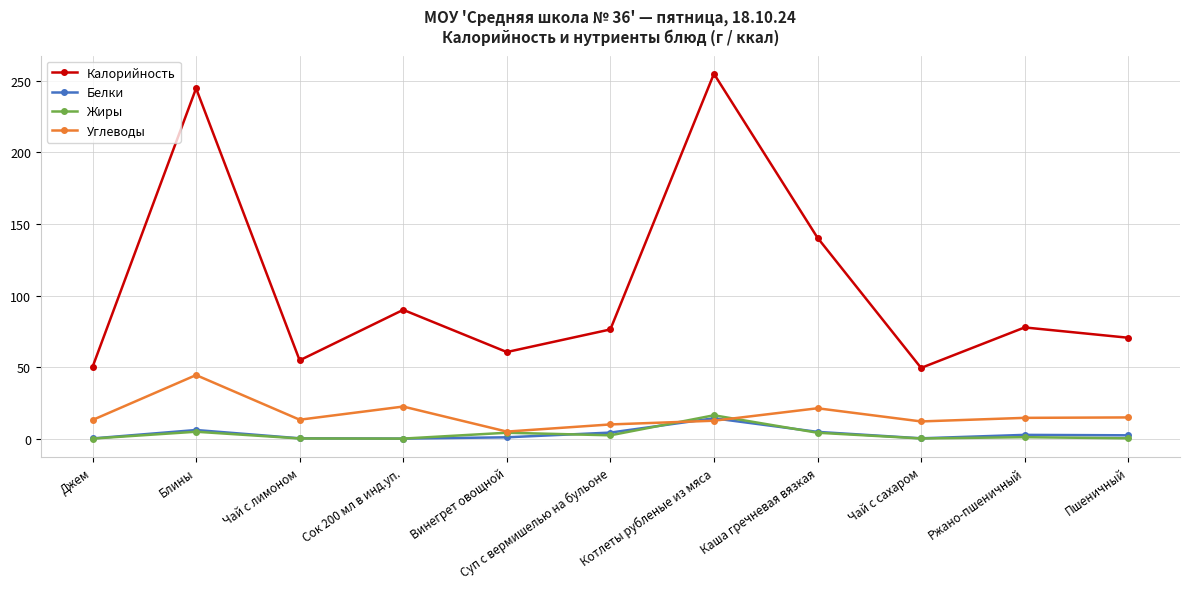

In Белки, how many points are higher than both neighbors (excluding endpoints)?

3